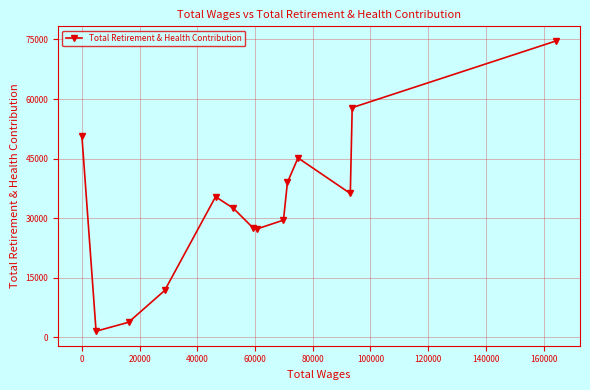

How many lines are shown in the chart?

1